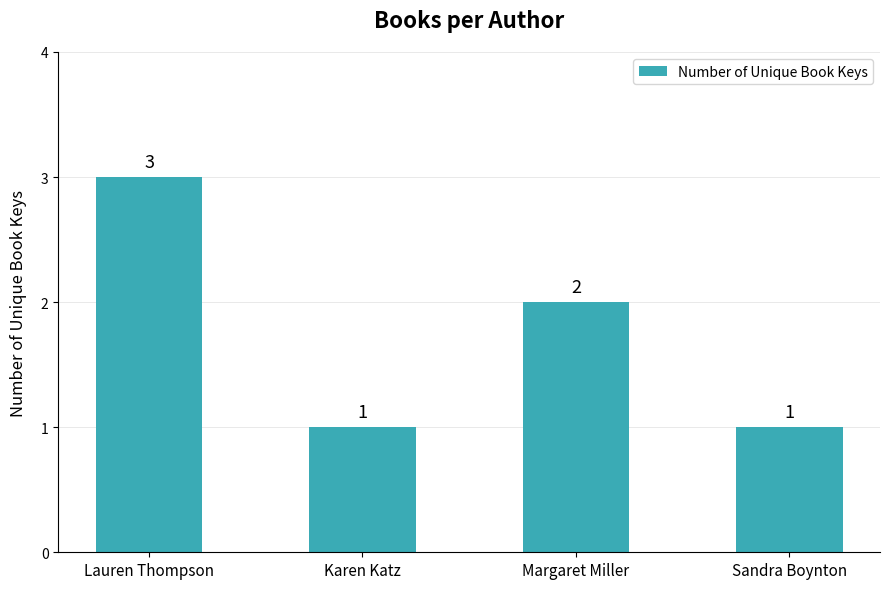

Are the bars horizontal?

No